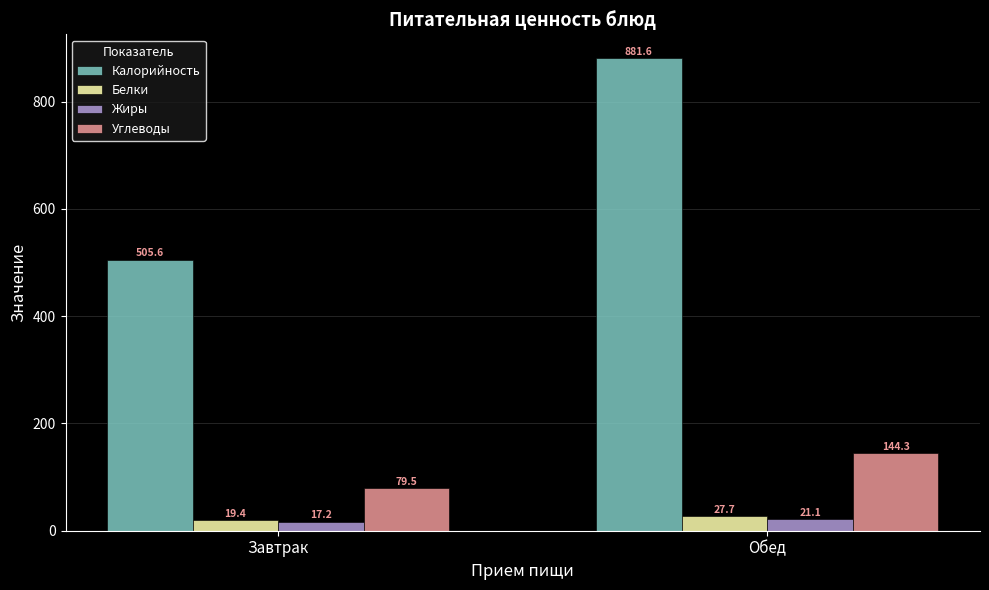

At which label does Калорийность first exceed 881?

Обед